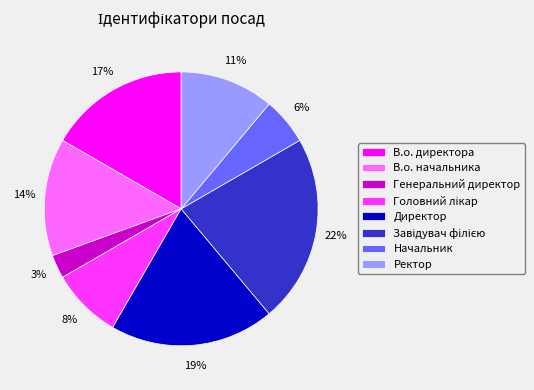

How many slices are in this pie chart?

8